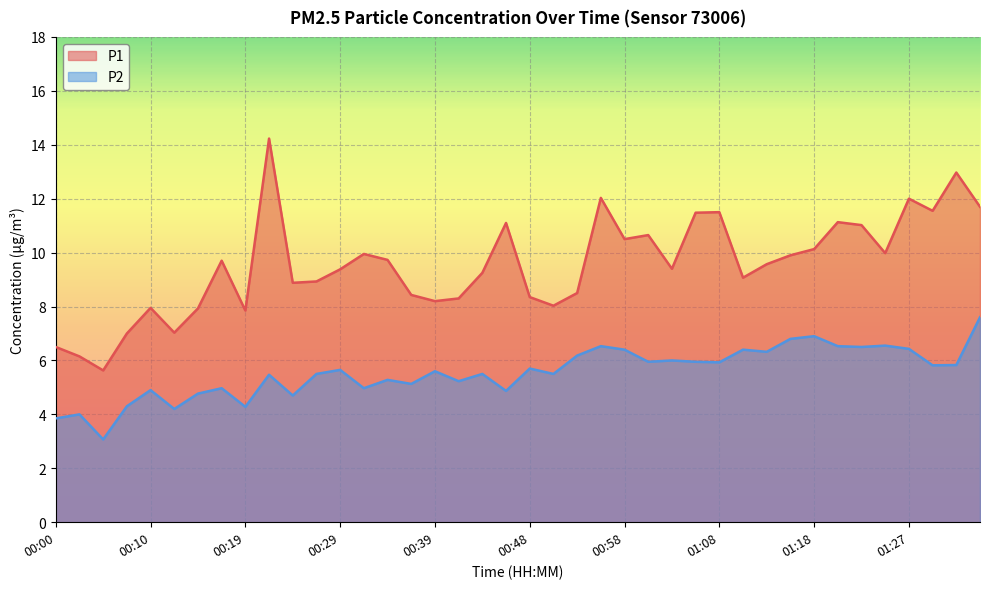

Which label corresponds to the largest value in the chart?

00:22